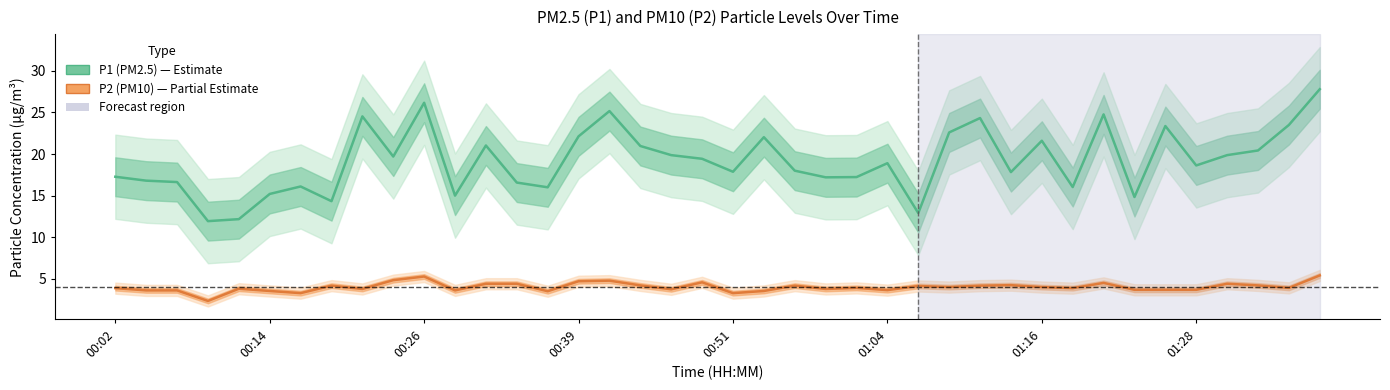

True or false: P2 and P1 intersect in this chart.

False